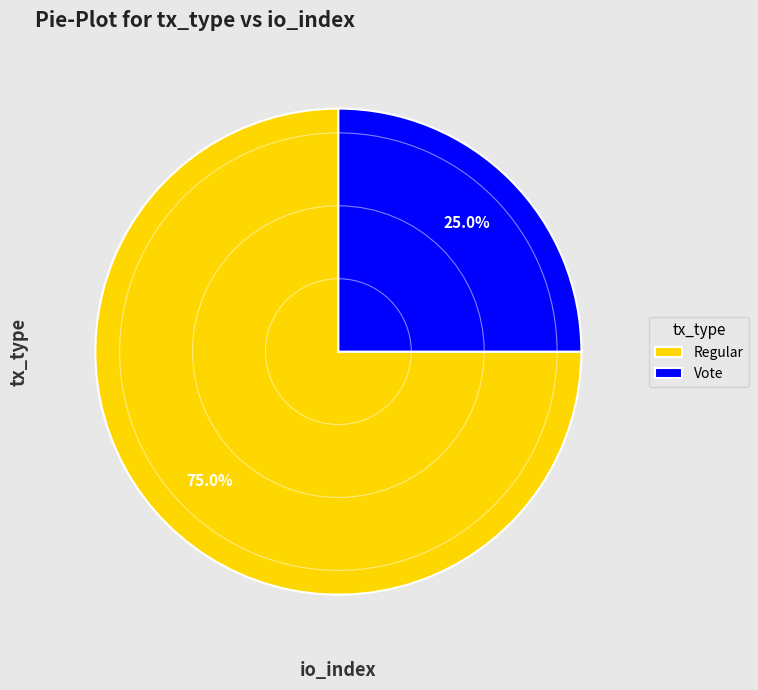

Between Regular and Vote, which is larger?

Regular